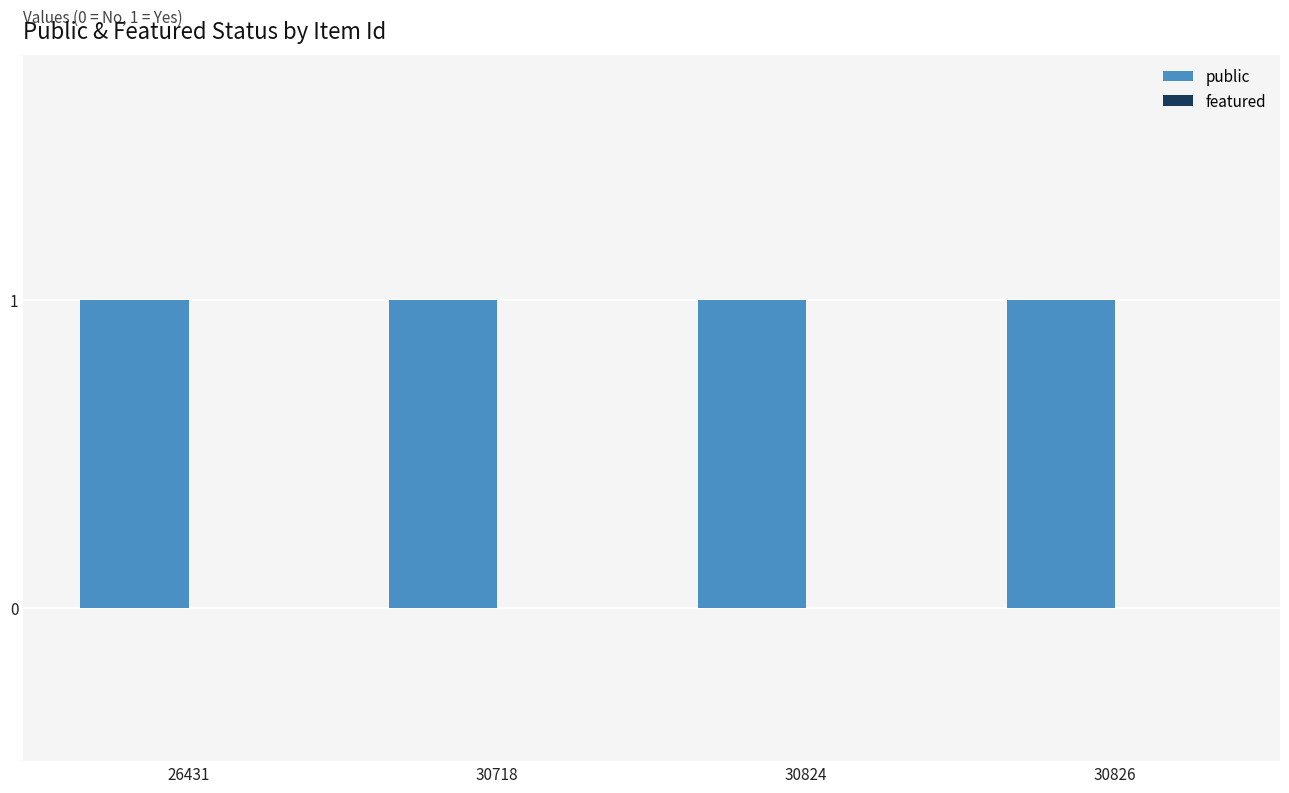

Where is public nearest to the value 1?

26431